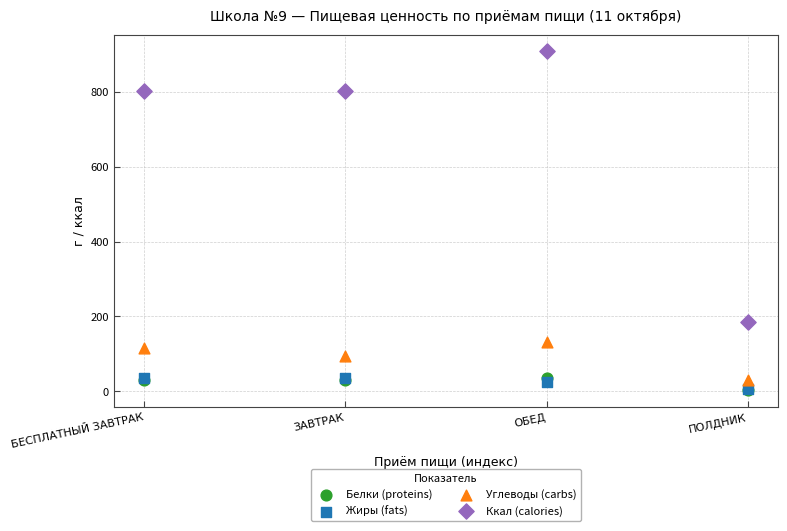

Which series contains the highest Y value?

Ккал (calories)